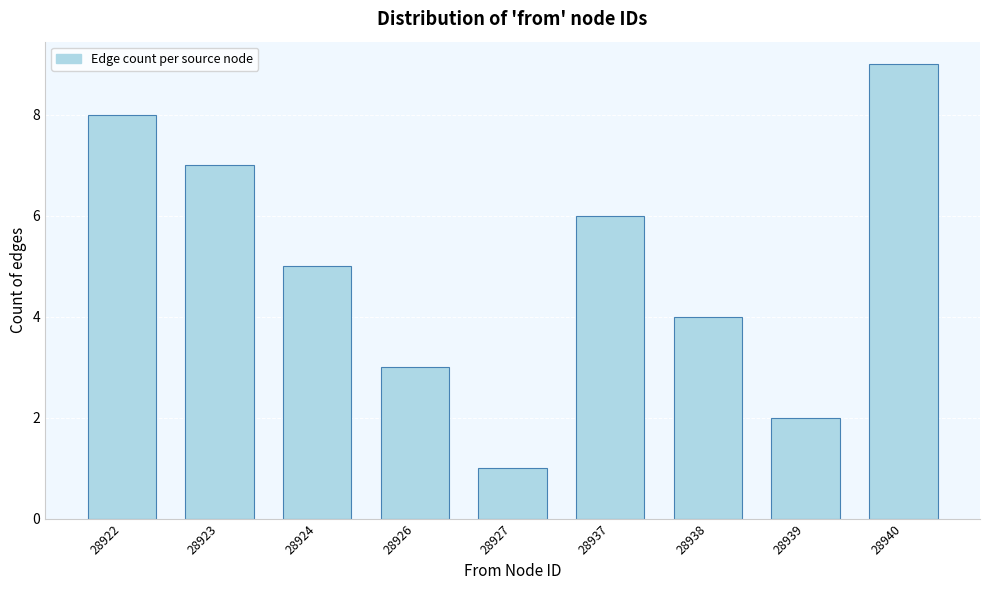

Reading left to right, what are all the values shown in this chart?

8	7	5	3	1	6	4	2	9